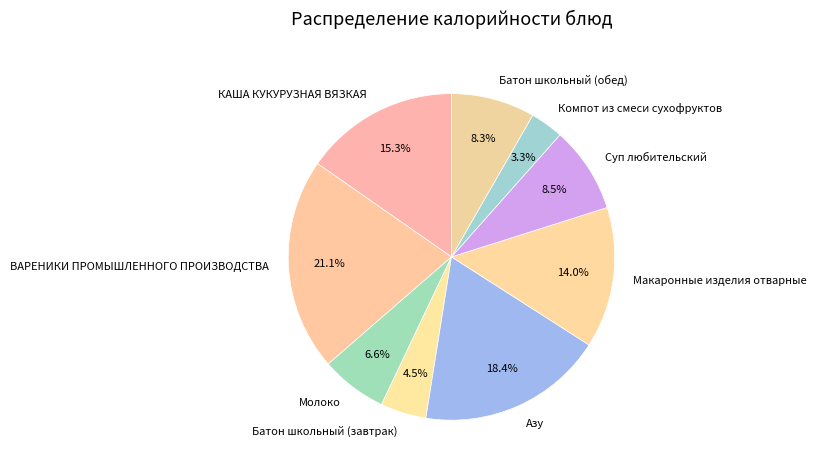

Combined, do ВАРЕНИКИ ПРОМЫШЛЕННОГО ПРОИЗВОДСТВА and Батон школьный (обед) account for over 50%?

No